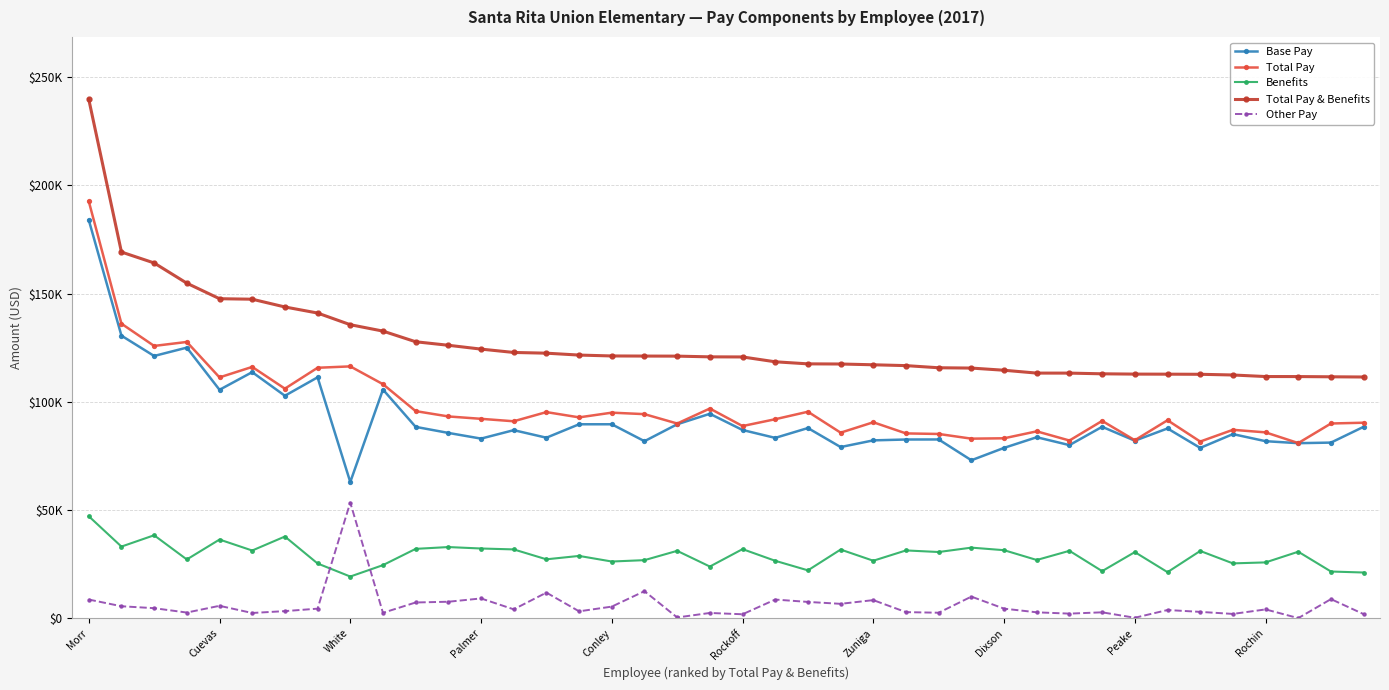

Which series has the widest spread of values?

Total Pay & Benefits